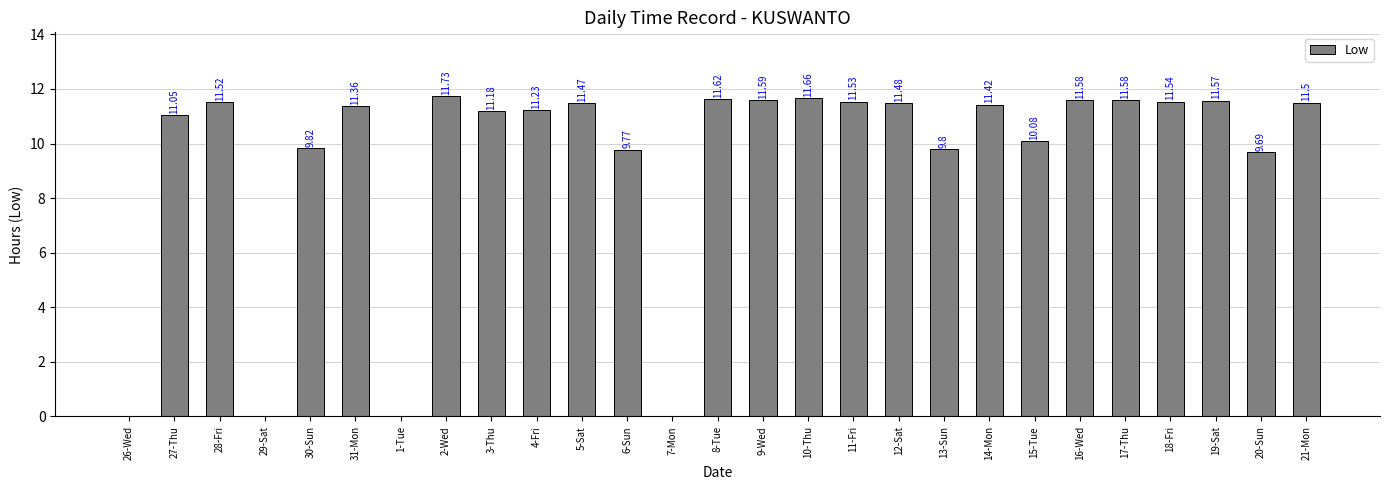

What is the sum of the values at 6-Sun and 11-Fri?

21.3